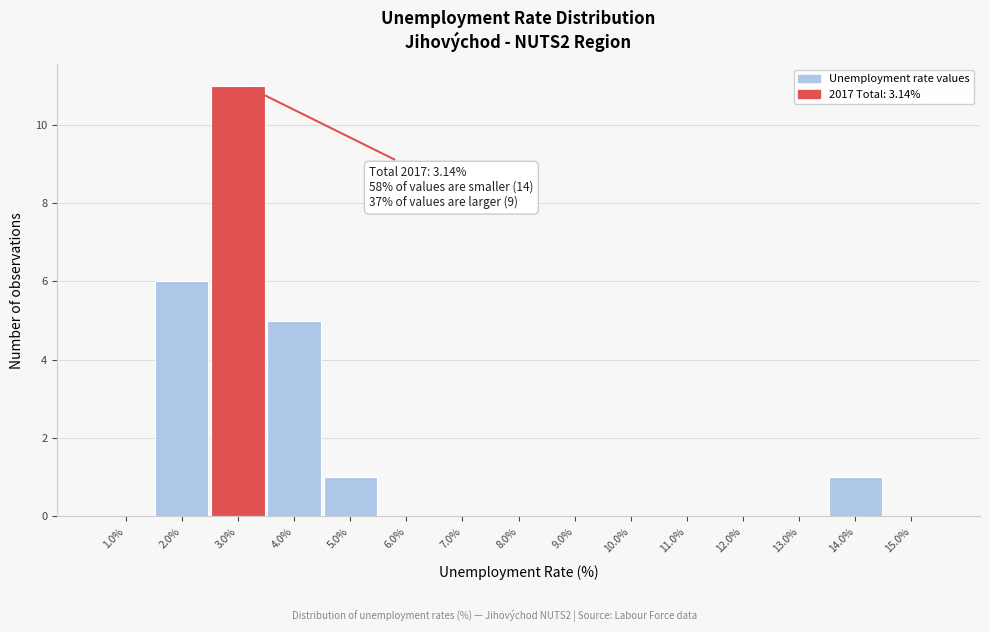

Which range on the x-axis has the tallest bar?

2.5 to 3.5